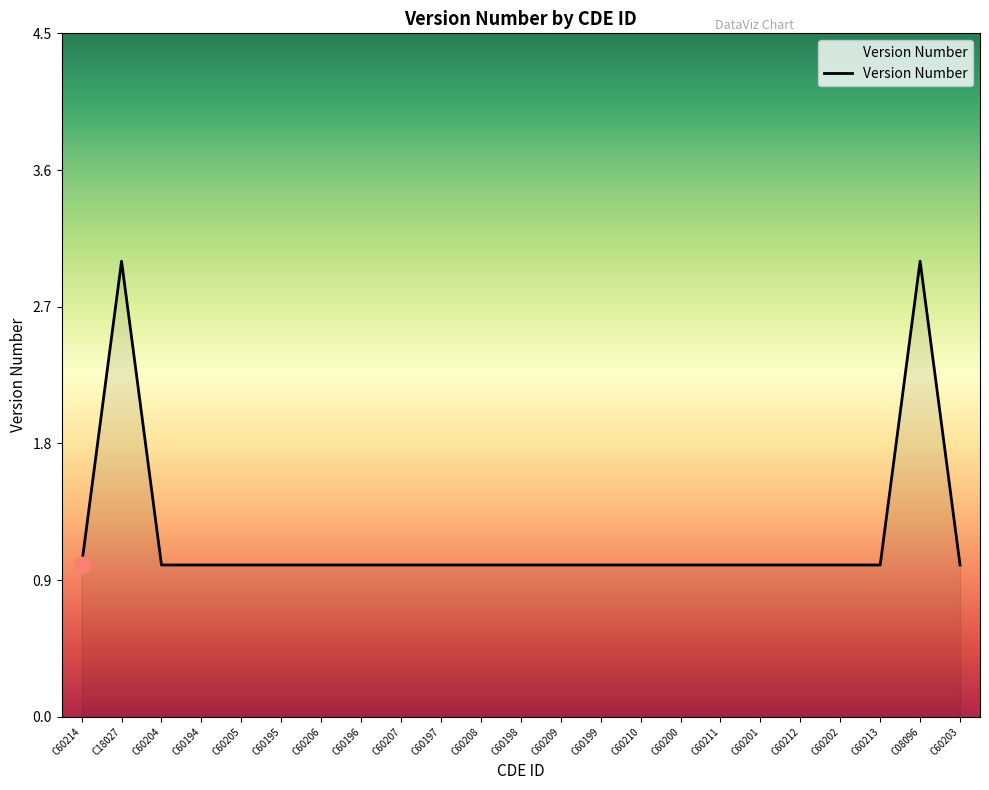

Count the number of categories in the chart.

23